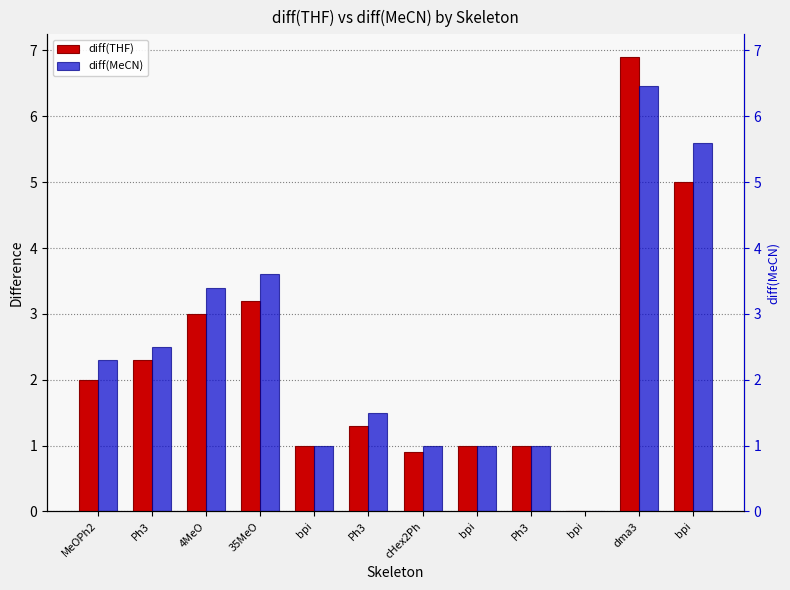

What is the difference between the maximum and minimum values in the diff(THF) series?

6.9